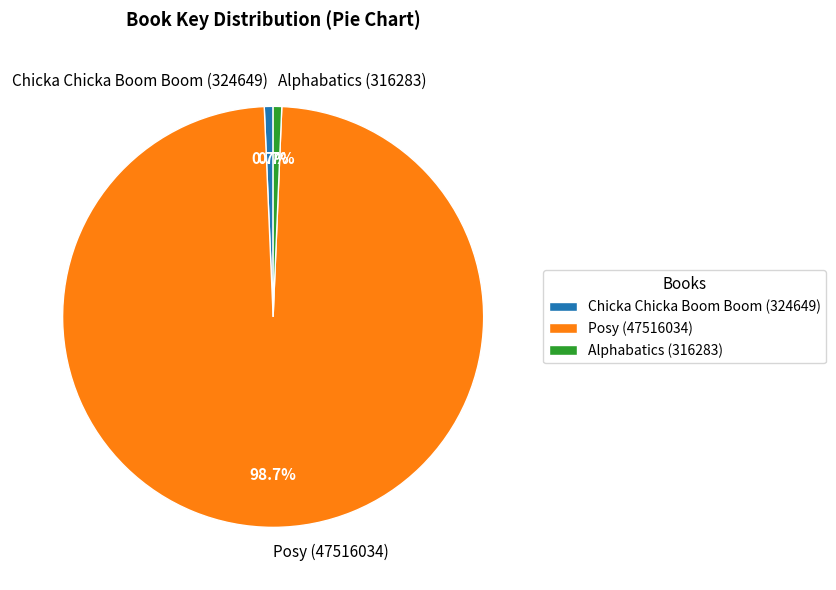

How many segments does this pie chart have?

3